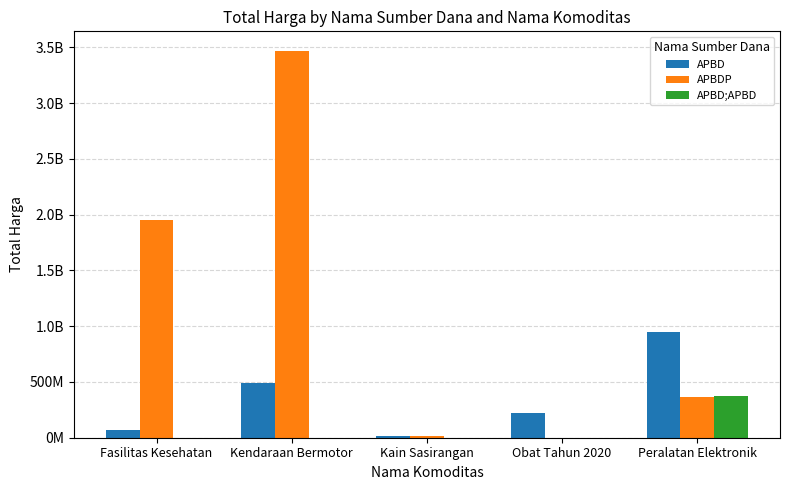

Reading left to right, what are all the values shown in this chart?

APBD: 66486800	493000000	18900000	224279910	948767000
APBDP: 1953197940	3470002000	19175000	0	362103800
APBD;APBD: 0	0	0	0	373404000